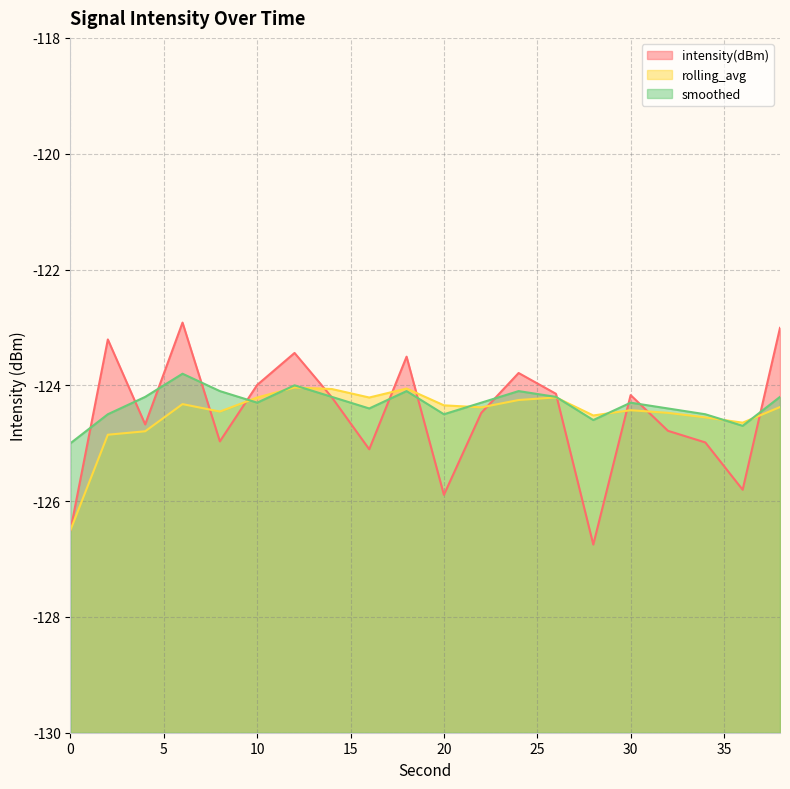

Rank the categories by smoothed value from lowest to highest.

0, 36, 28, 2, 20, 34, 16, 32, 10, 22, 30, 4, 14, 26, 38, 8, 18, 24, 12, 6